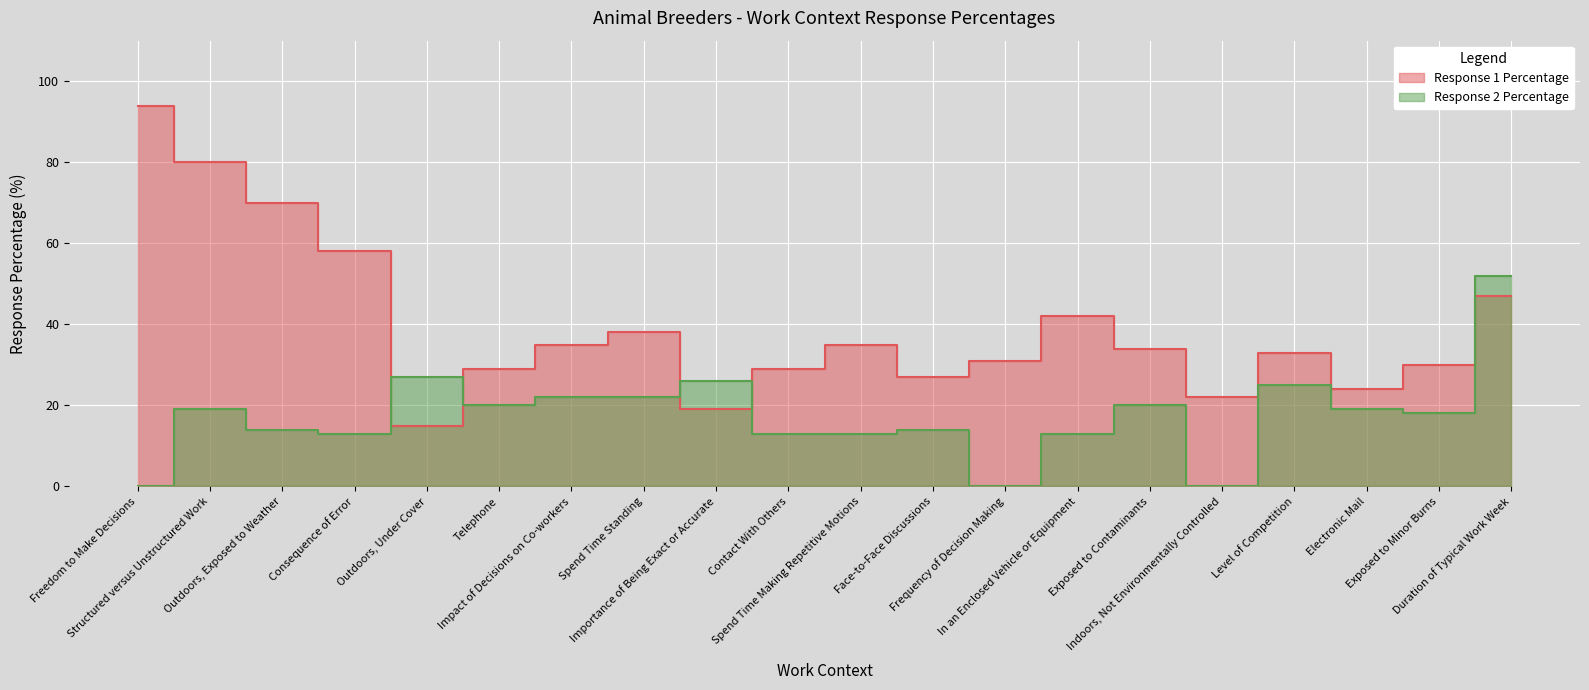

Where is the first local minimum for Response 1 Percentage?

Outdoors, Under Cover